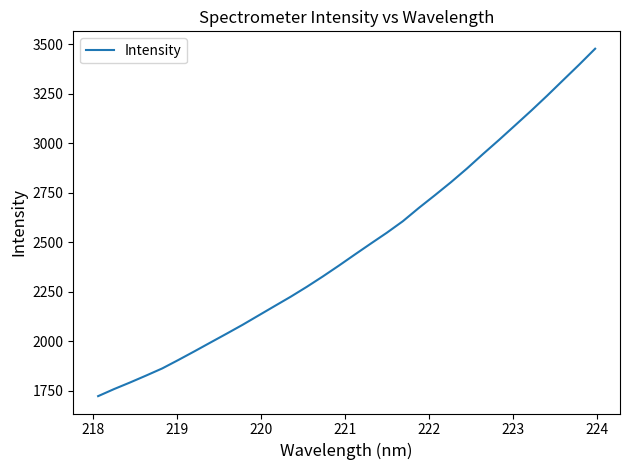

What is the greatest value displayed?

3477.5